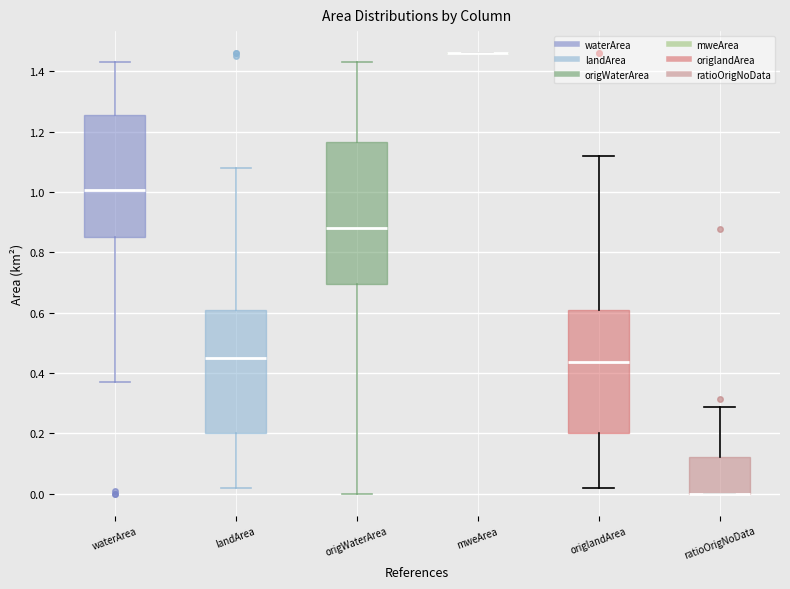

Which box is the tallest, from its lower edge to its upper edge?

origWaterArea